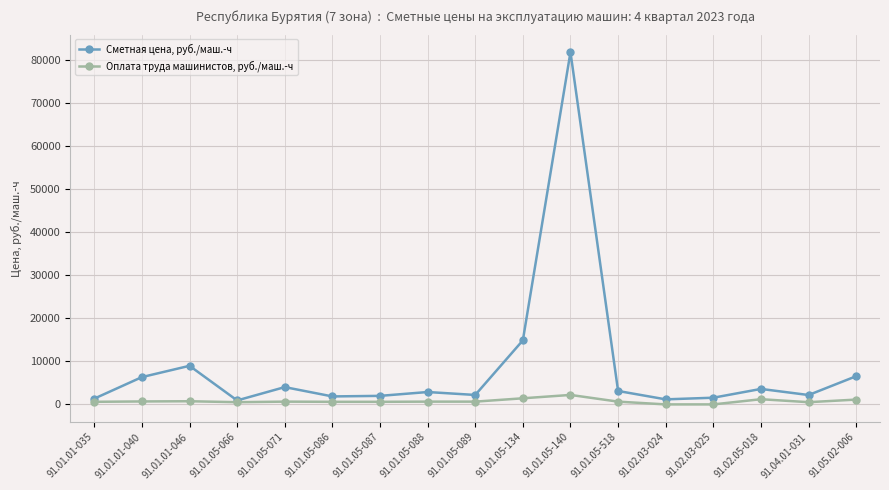

At 91.01.01-040, list the series in order from smallest to largest.

Оплата труда машинистов, руб./маш.-ч, Сметная цена, руб./маш.-ч